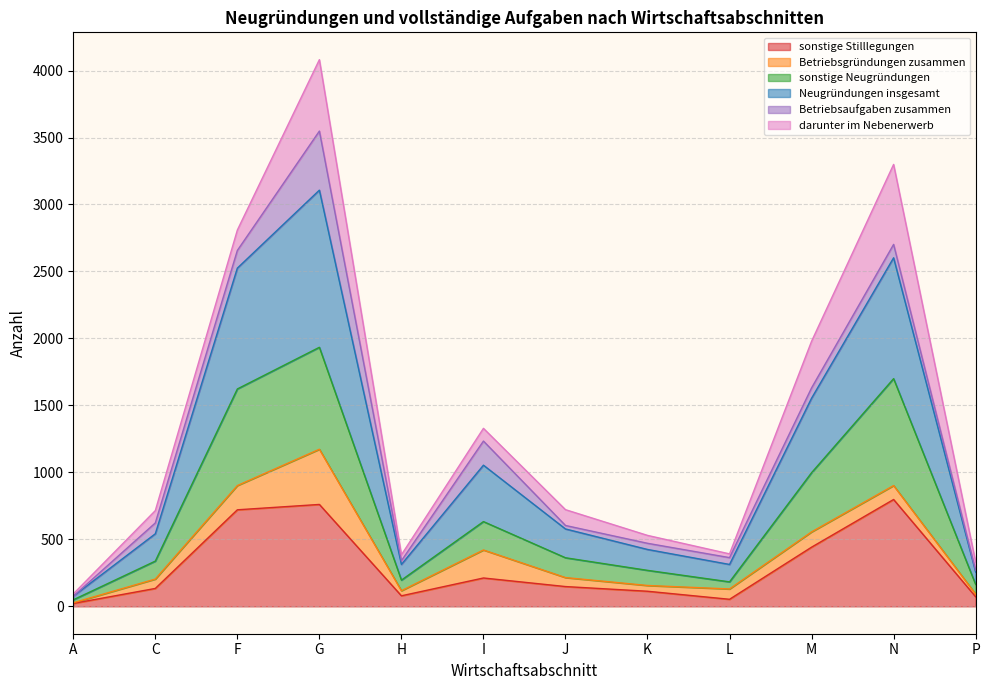

True or false: Neugründungen insgesamt and sonstige Stilllegungen intersect in this chart.

False